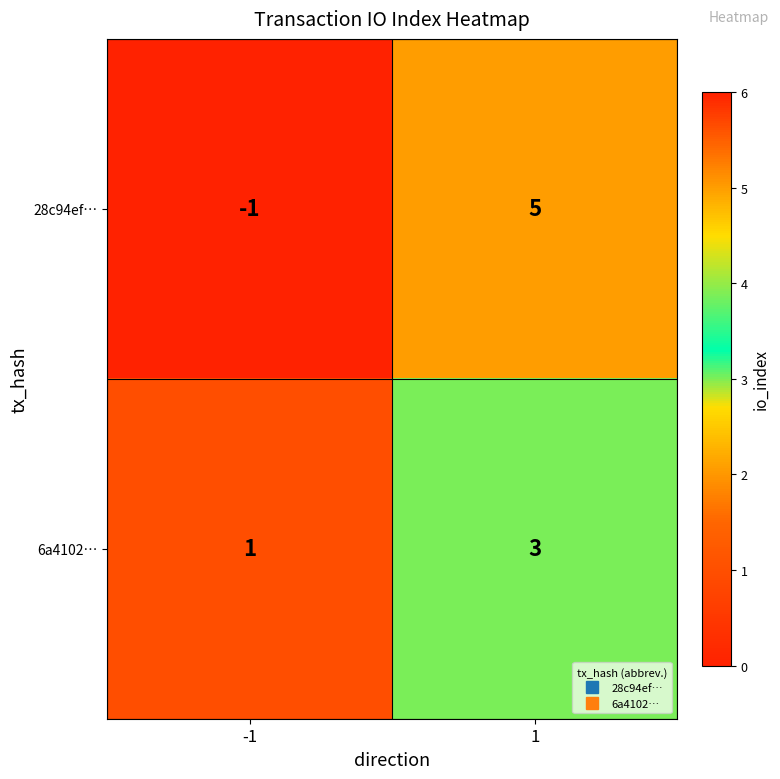

What is the difference between the maximum and minimum values in the 28c94ef… series?

6